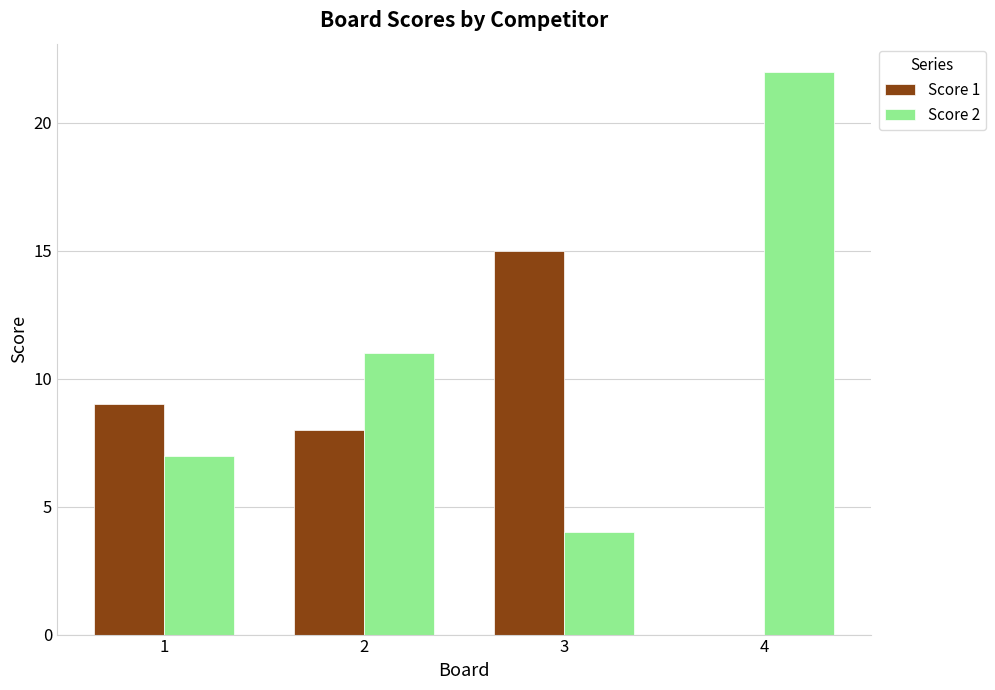

Which category has the highest value across all series?

4